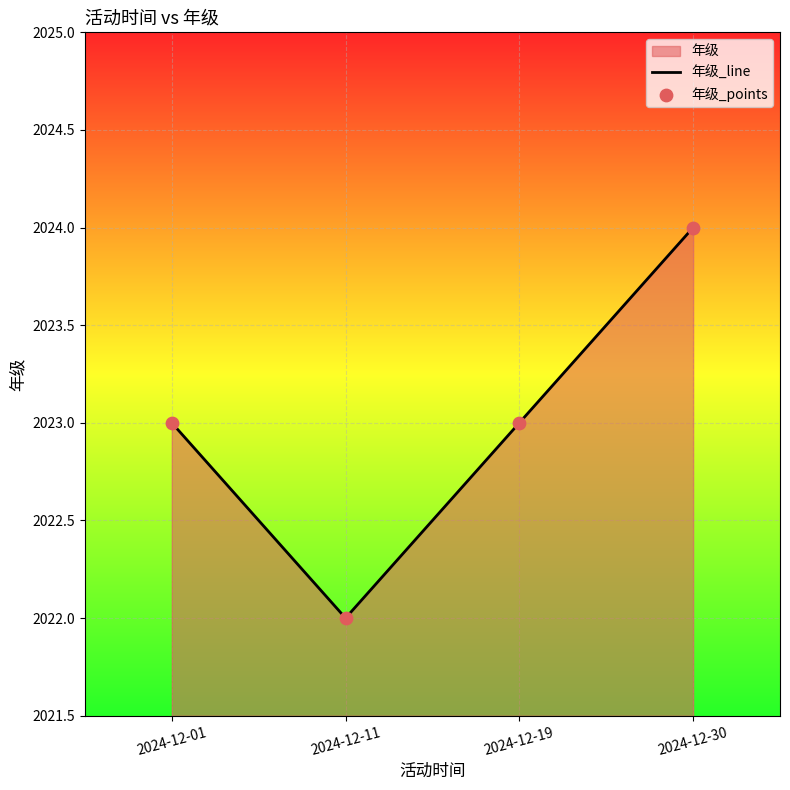

Is the value of 年级_line at 2024-12-19 greater than the value of 年级_points at 2024-12-19?

No